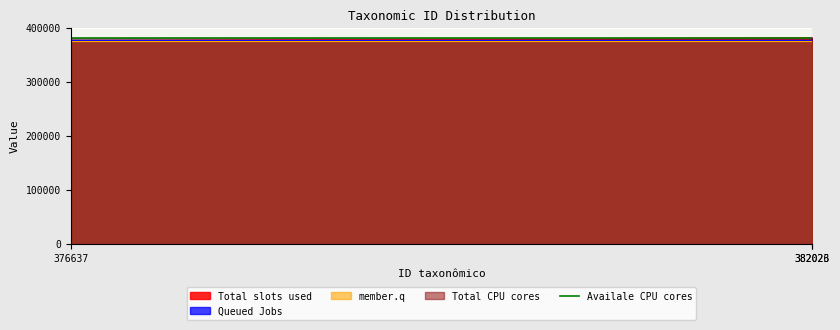

How many data points in species are less than 382023?

1